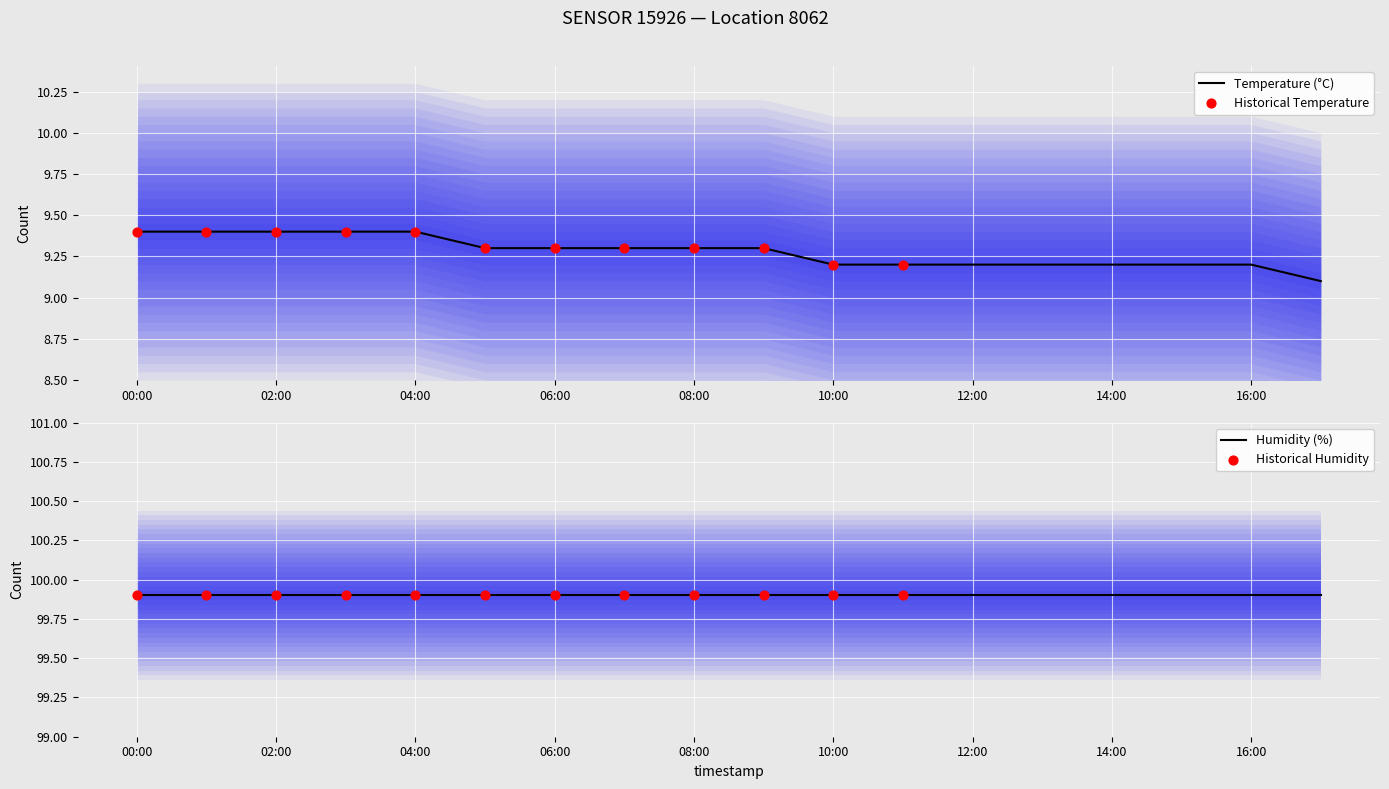

The Temperature (°C) series shows 13.8 at 12:00. True or false?

False